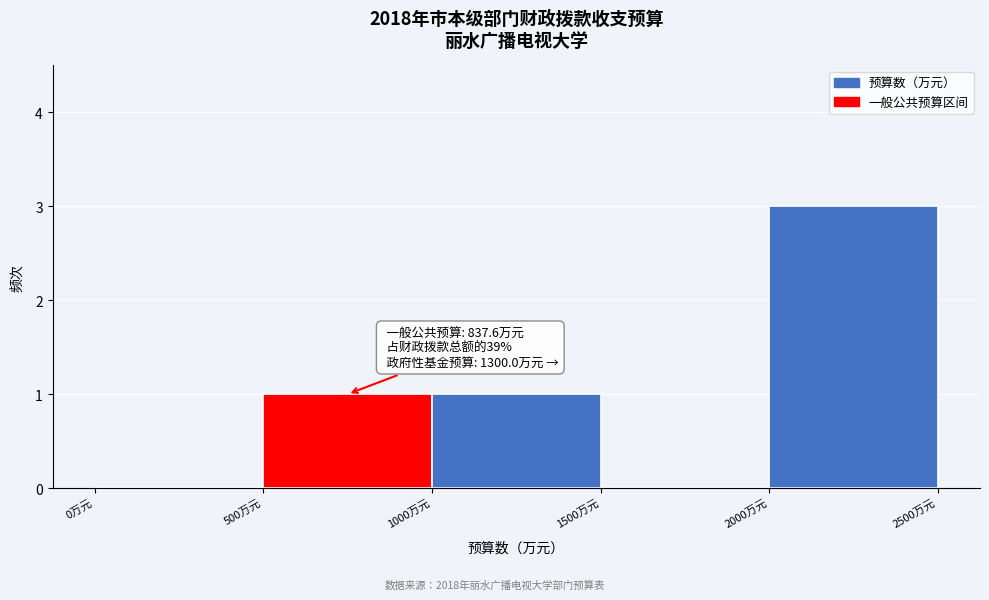

Which range on the x-axis has the tallest bar?

2000 to 2500